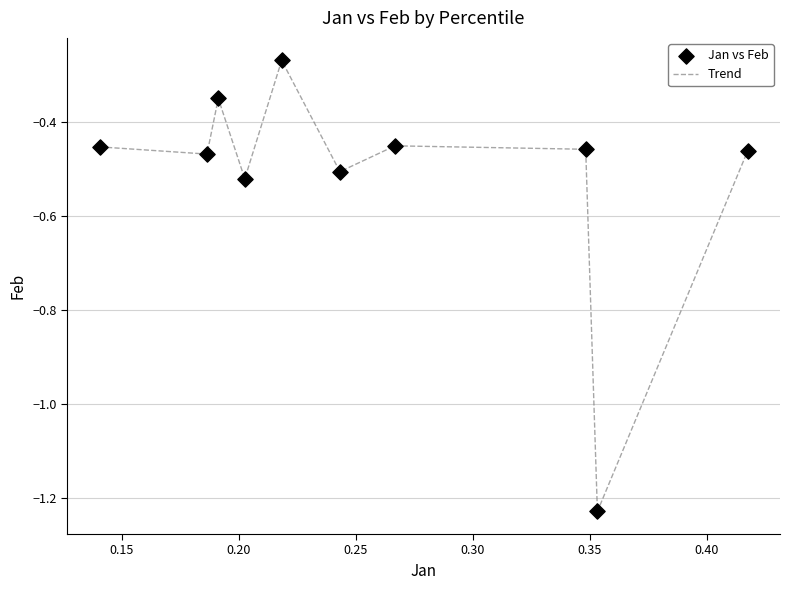

What is the difference between the maximum and minimum values?

1.0